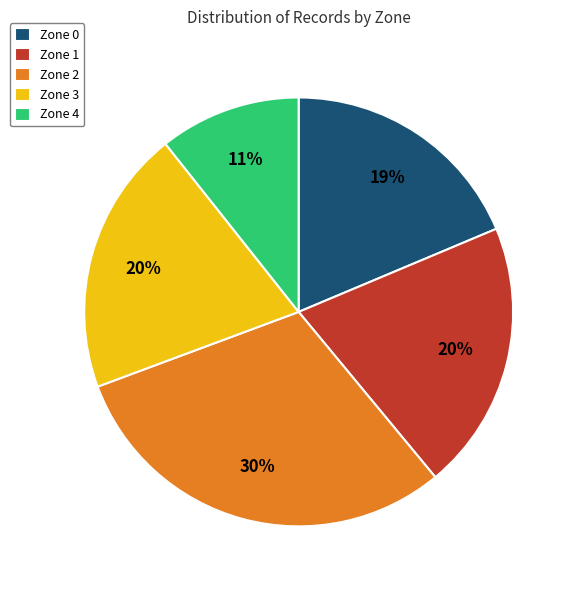

Which category has the smallest portion of the pie?

Zone 4